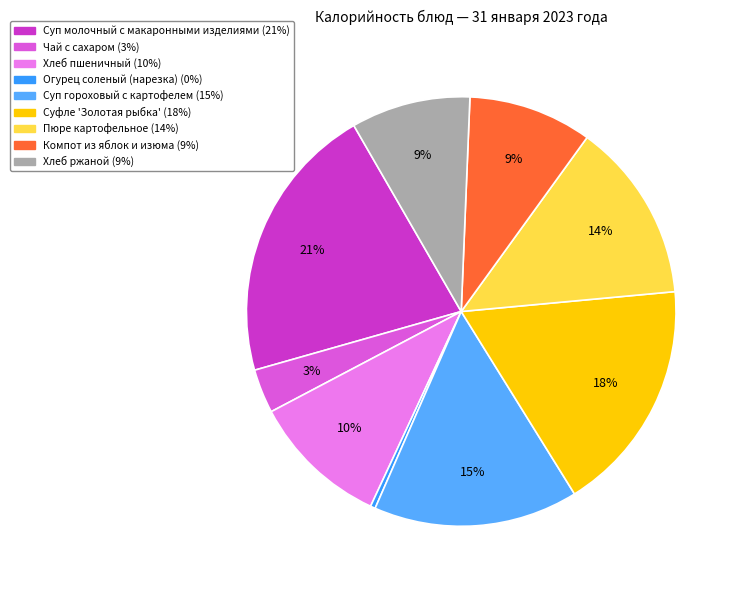

How many segments does this pie chart have?

9